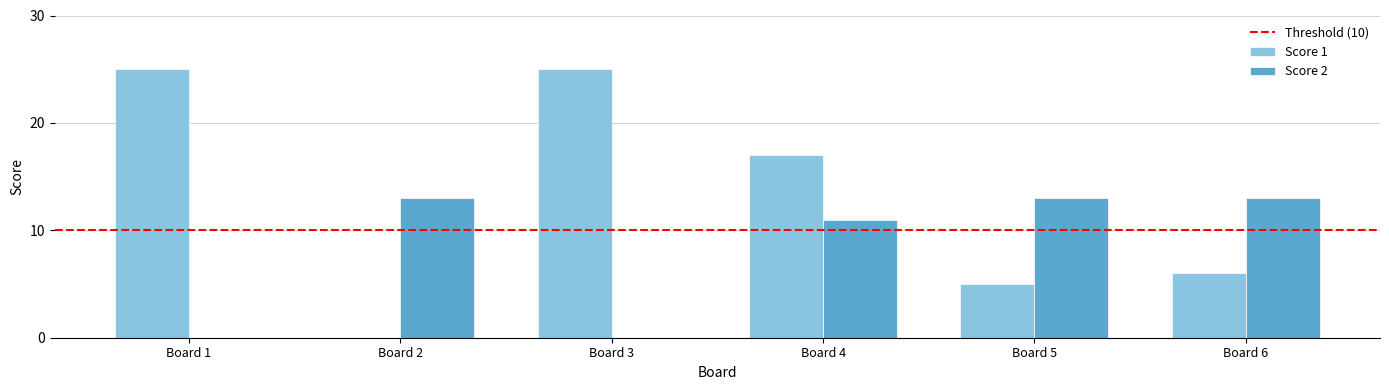

How many series are shown in this chart?

2